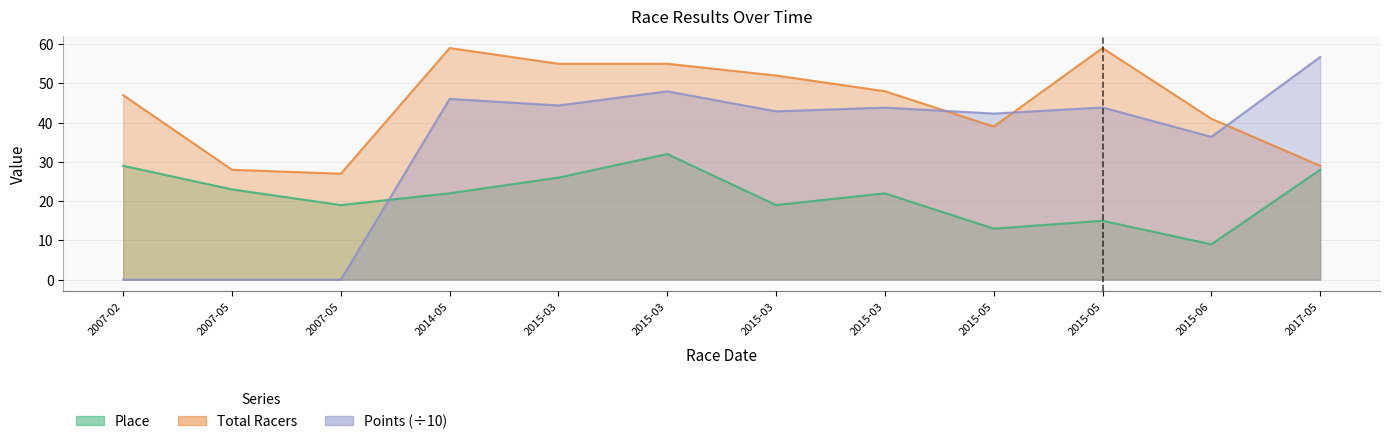

List the labels in order of Total Racers value, smallest first.

2007-05, 2007-05, 2017-05, 2015-05, 2015-06, 2007-02, 2015-03, 2015-03, 2015-03, 2015-03, 2014-05, 2015-05